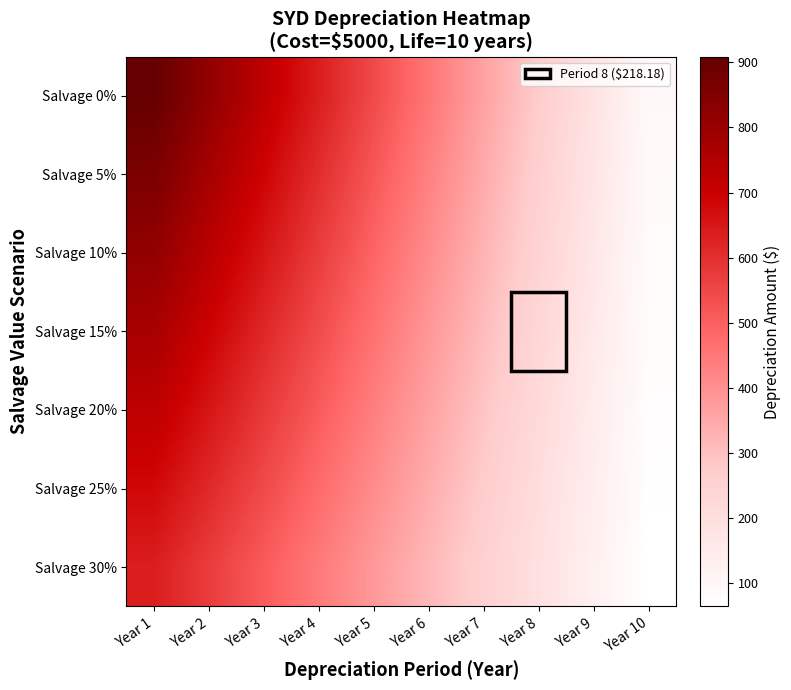

Rank the series by their average value, from highest to lowest.

Salvage 0%, Salvage 5%, Salvage 10%, Salvage 15%, Salvage 20%, Salvage 25%, Salvage 30%